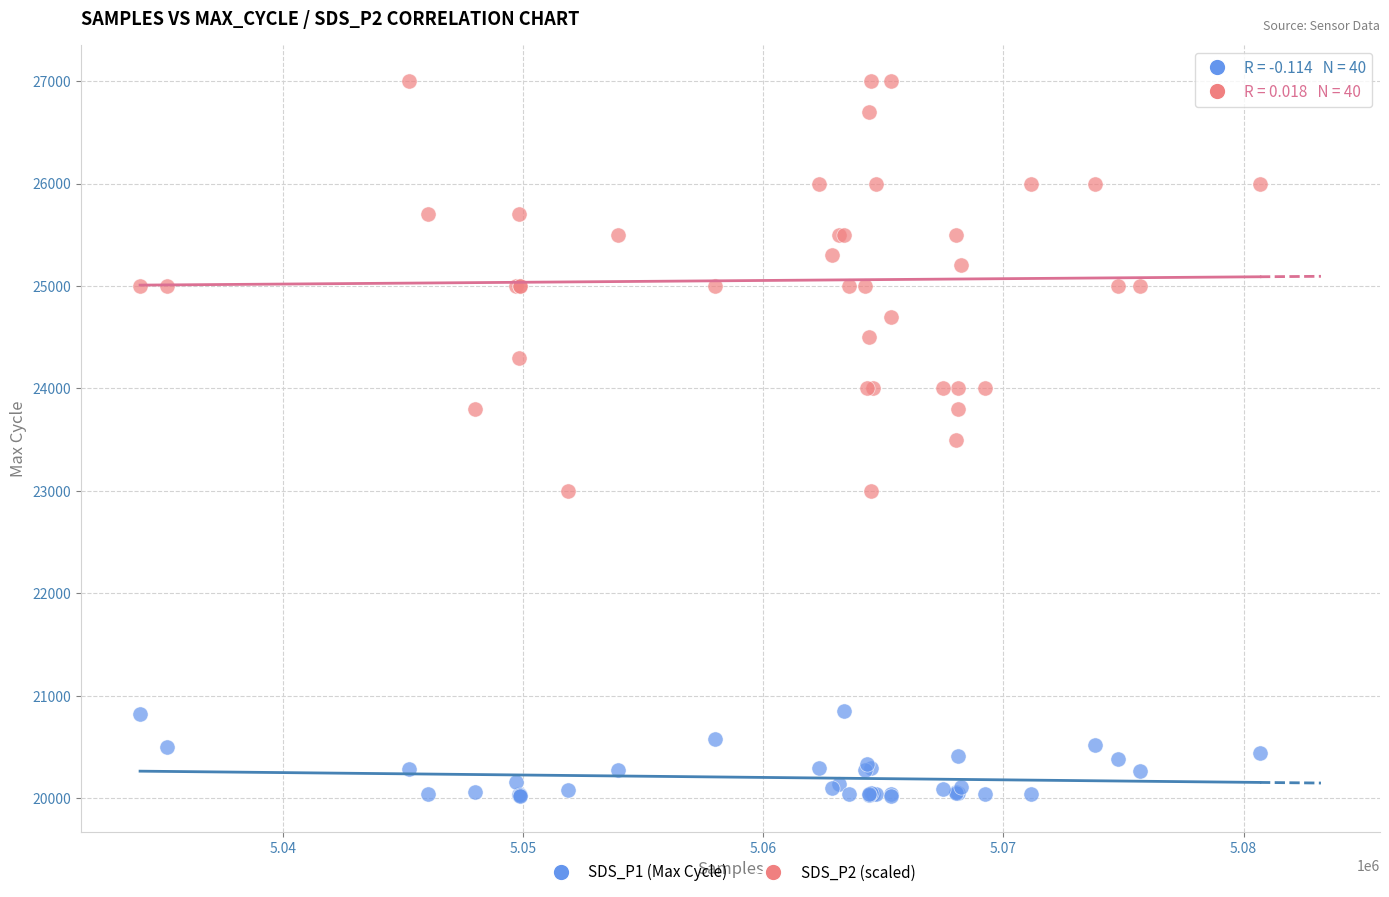

Which series contains the highest Y value?

SDS_P2 (scaled)